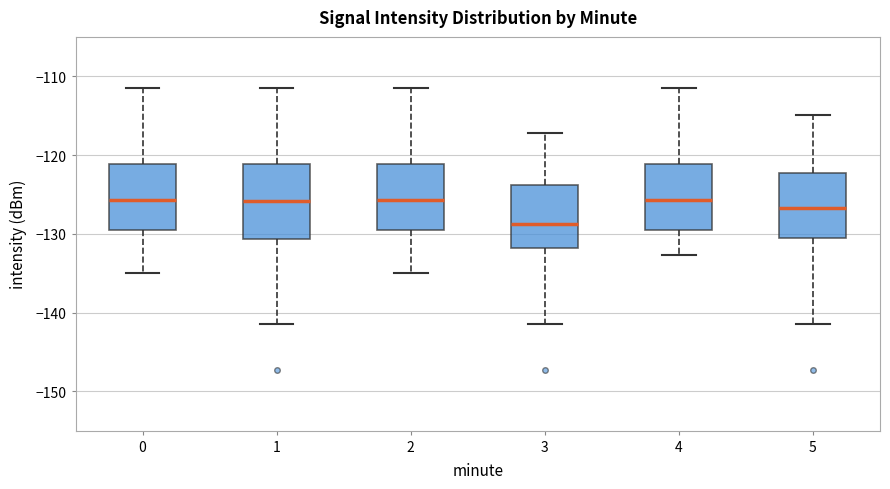

Comparing the boxes themselves (not the whiskers), which one is the tallest?

1